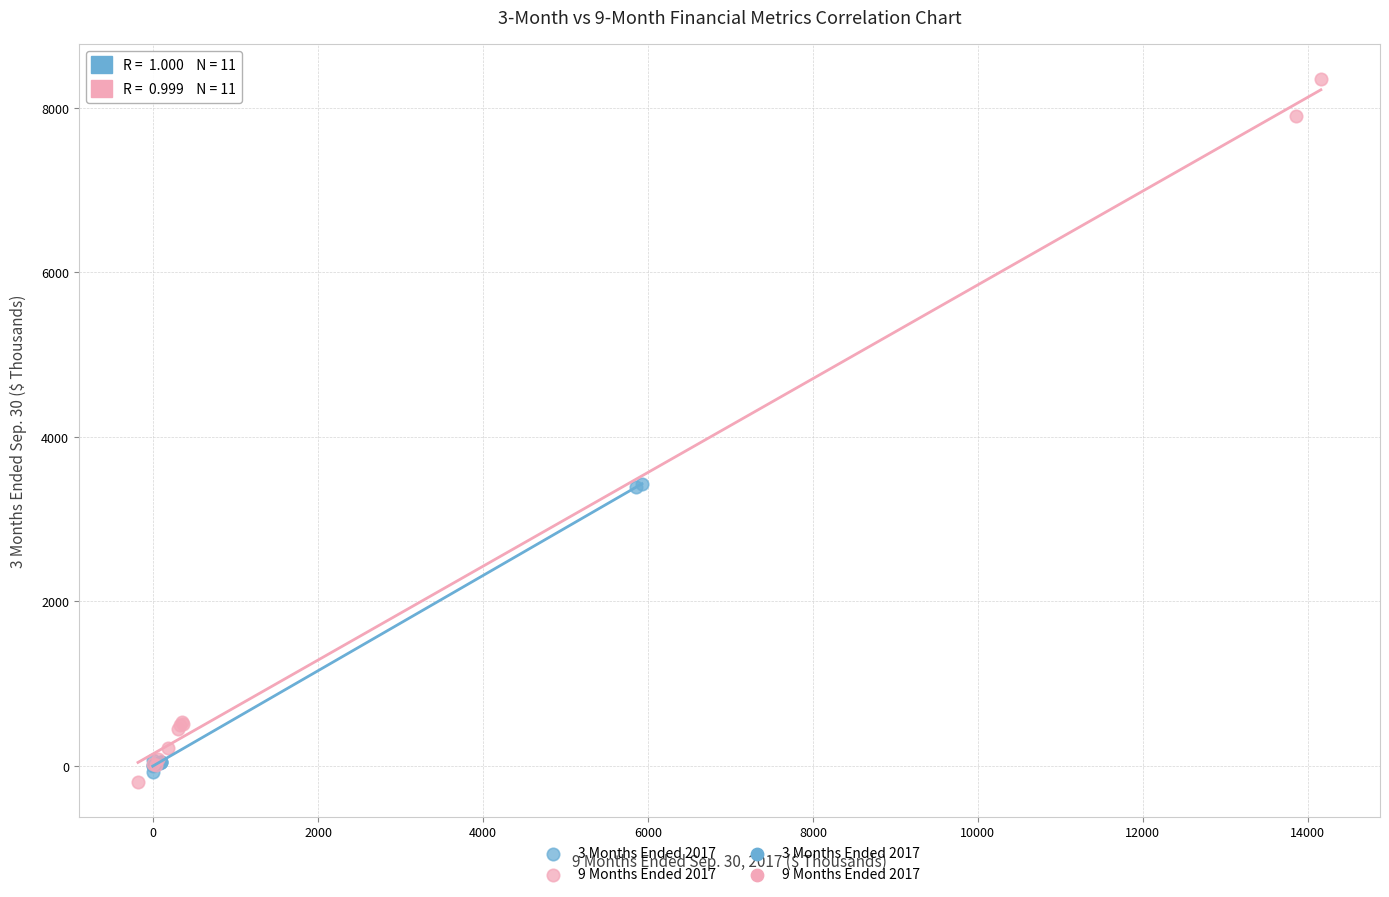

Which series contains the highest Y value?

9 Months Ended 2017